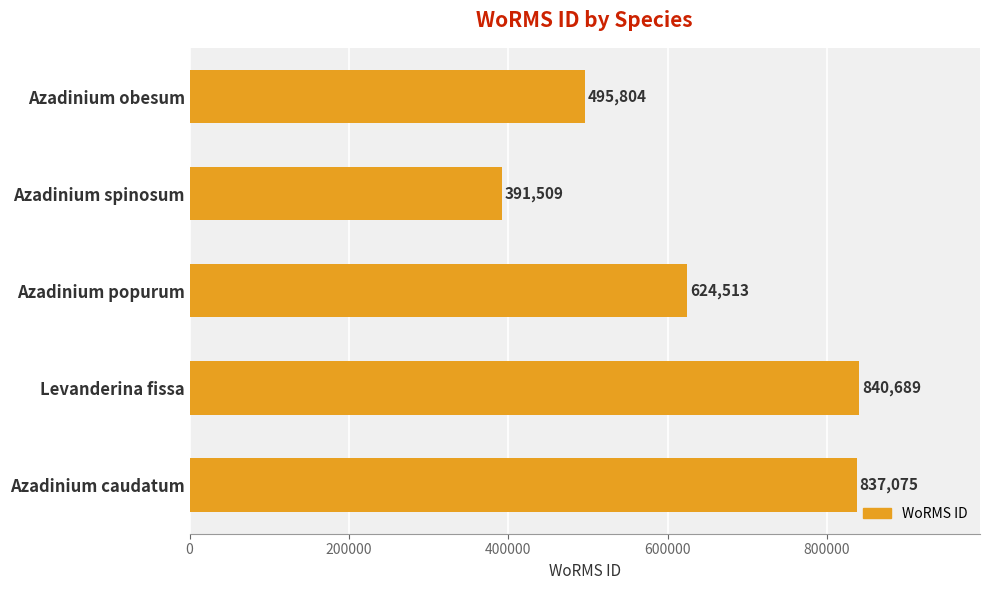

Are the bars horizontal?

Yes